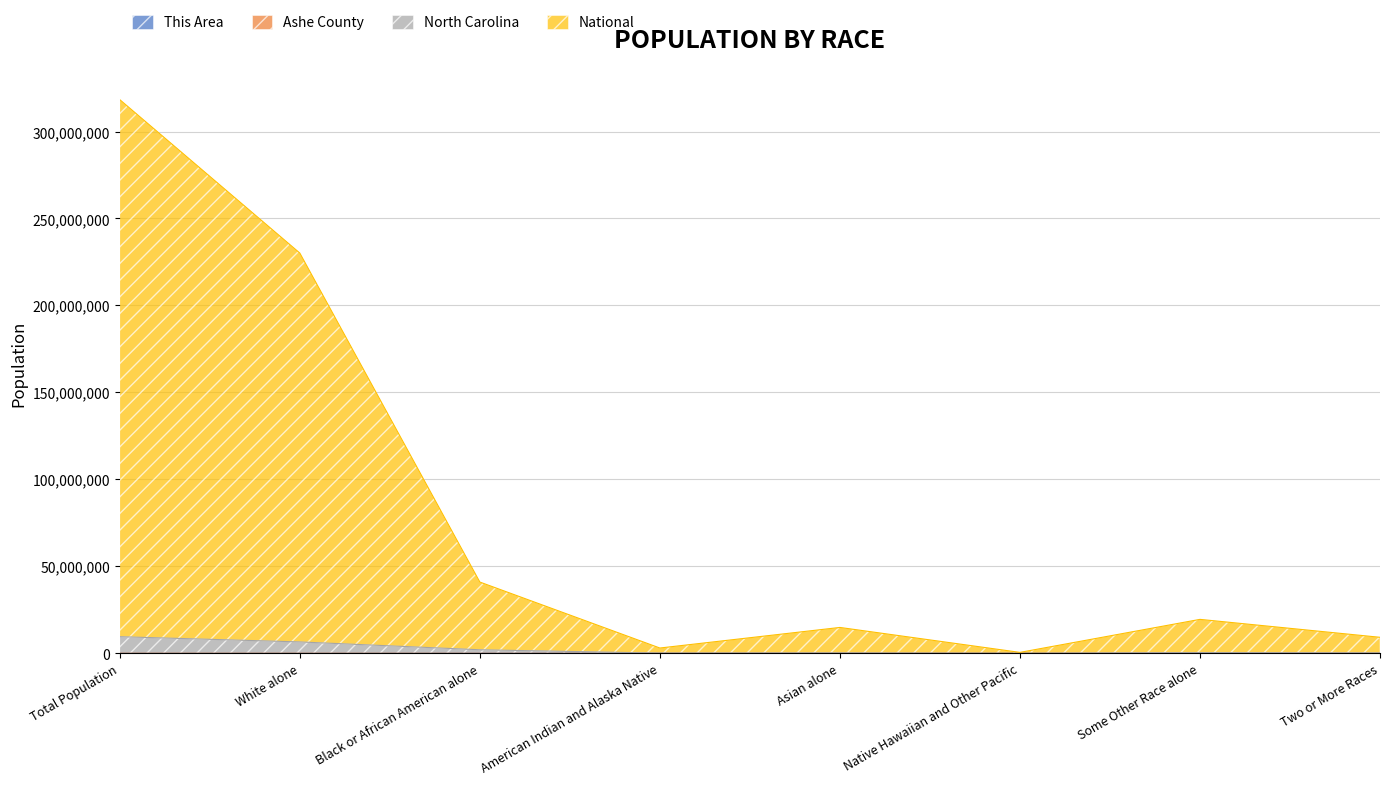

What is the label of the 6th point from the right?

Black or African American alone